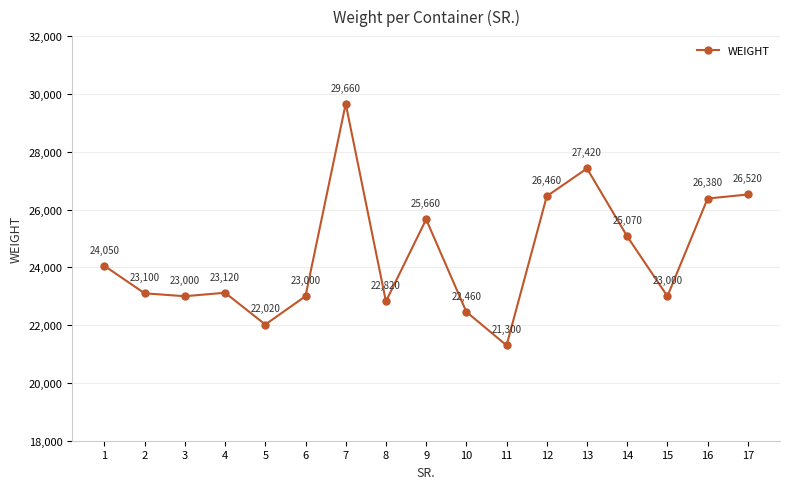

What is the value of the 10th point from the left?

22460